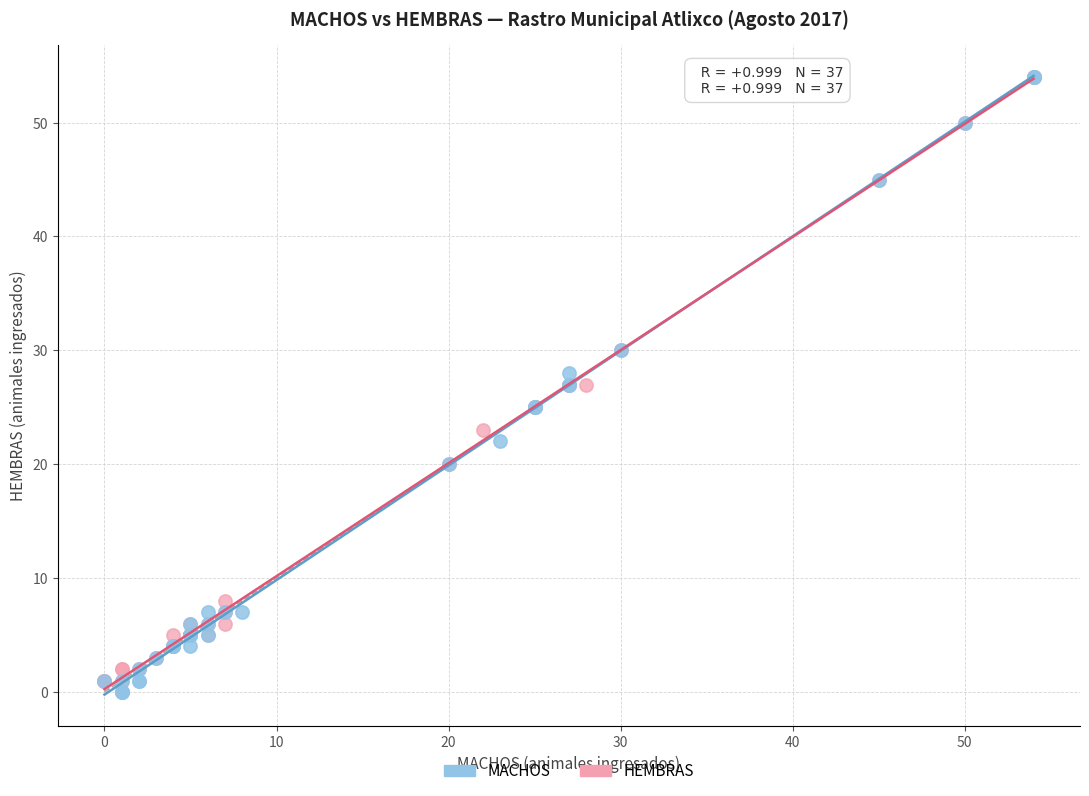

What are all the series names shown in the legend?

MACHOS, HEMBRAS